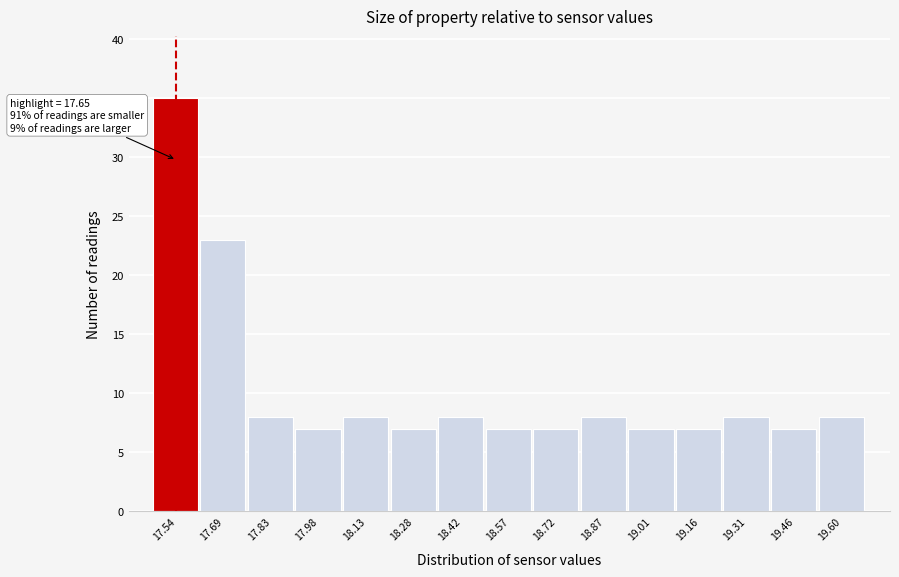

Reading right to left, list all the values displayed in this chart.

8	7	8	7	7	8	7	7	8	7	8	7	8	23	35